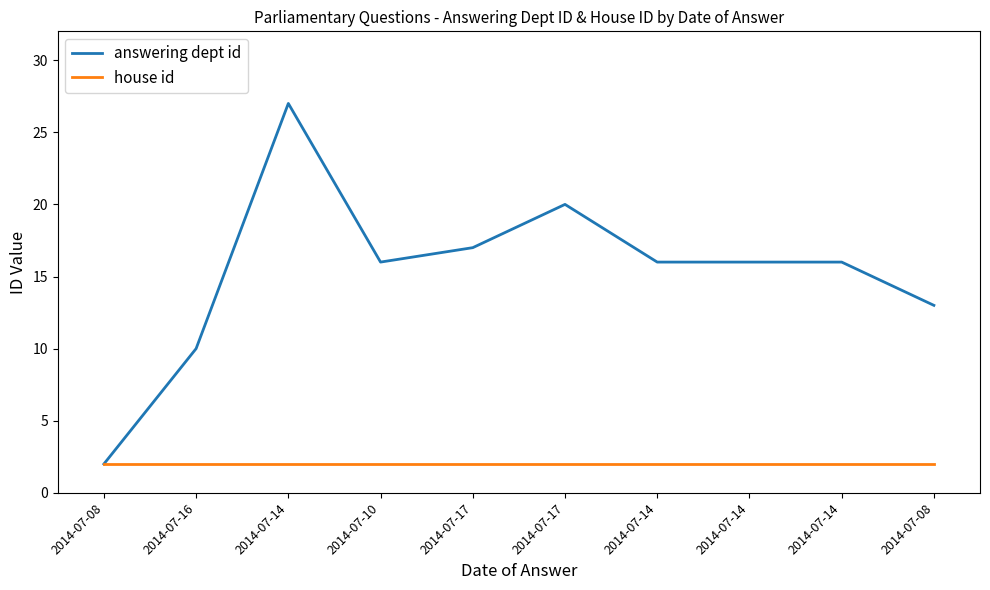

What is the label of the 9th point from the right?

2014-07-16